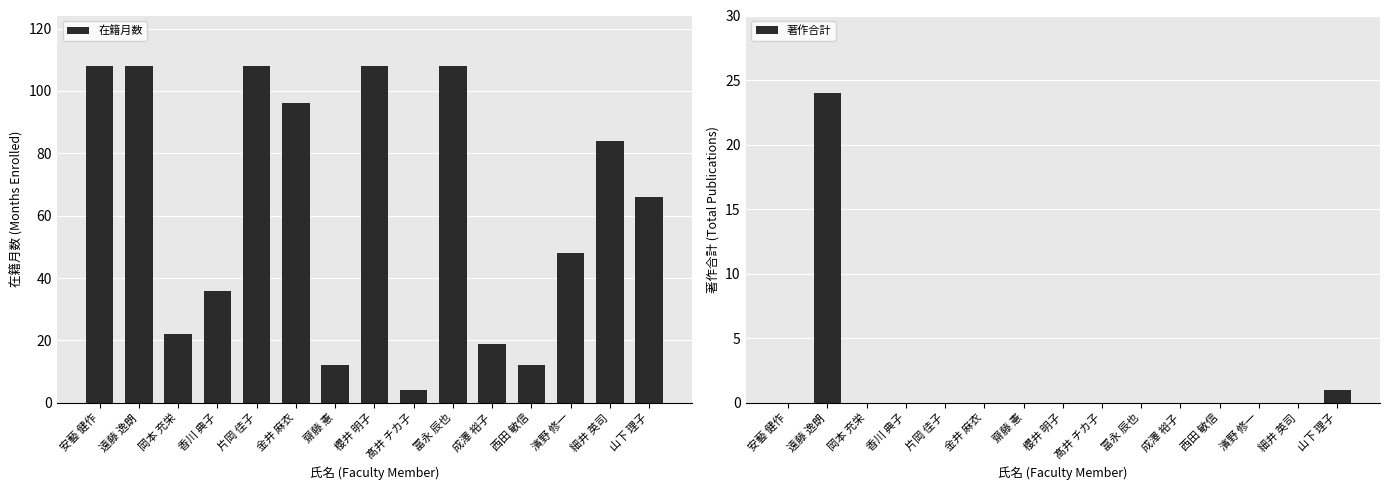

Which has a higher value, 金井 麻衣 or 齋藤 憲?

金井 麻衣